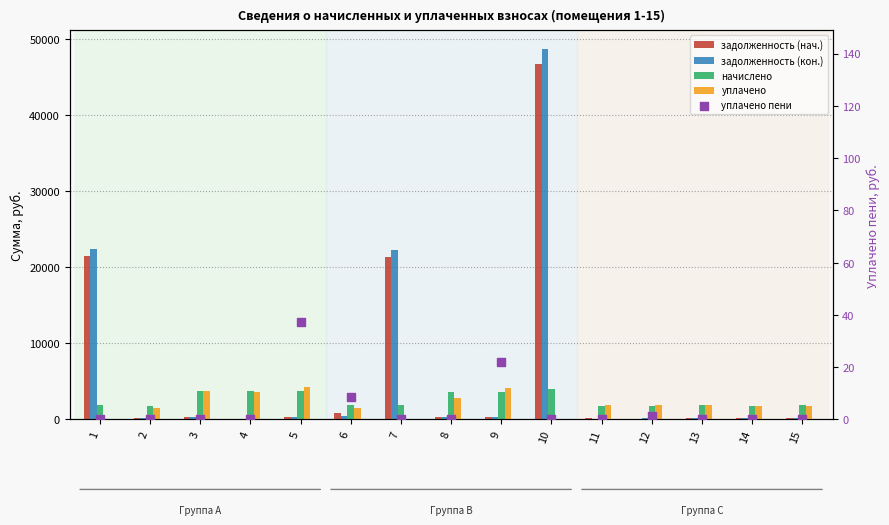

Which series has the largest Y range (max minus min)?

задолженность (кон.)